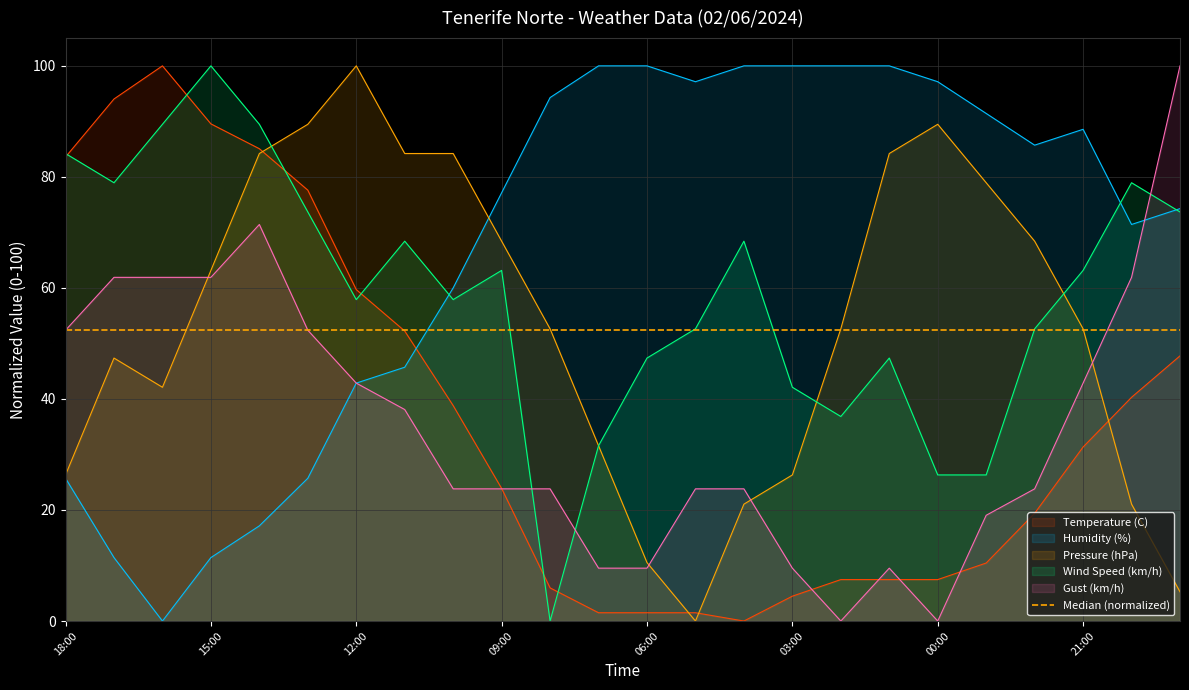

The Wind Speed (km/h) series shows 31.6 at 07:00. True or false?

True